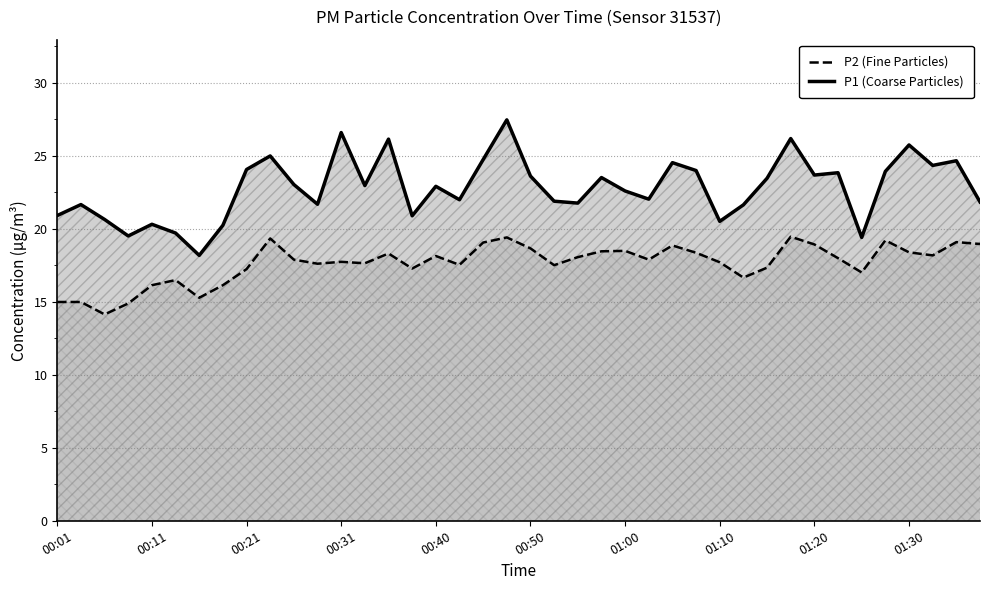

Rank the series by their average value, from highest to lowest.

P1 (Coarse Particles), P2 (Fine Particles)